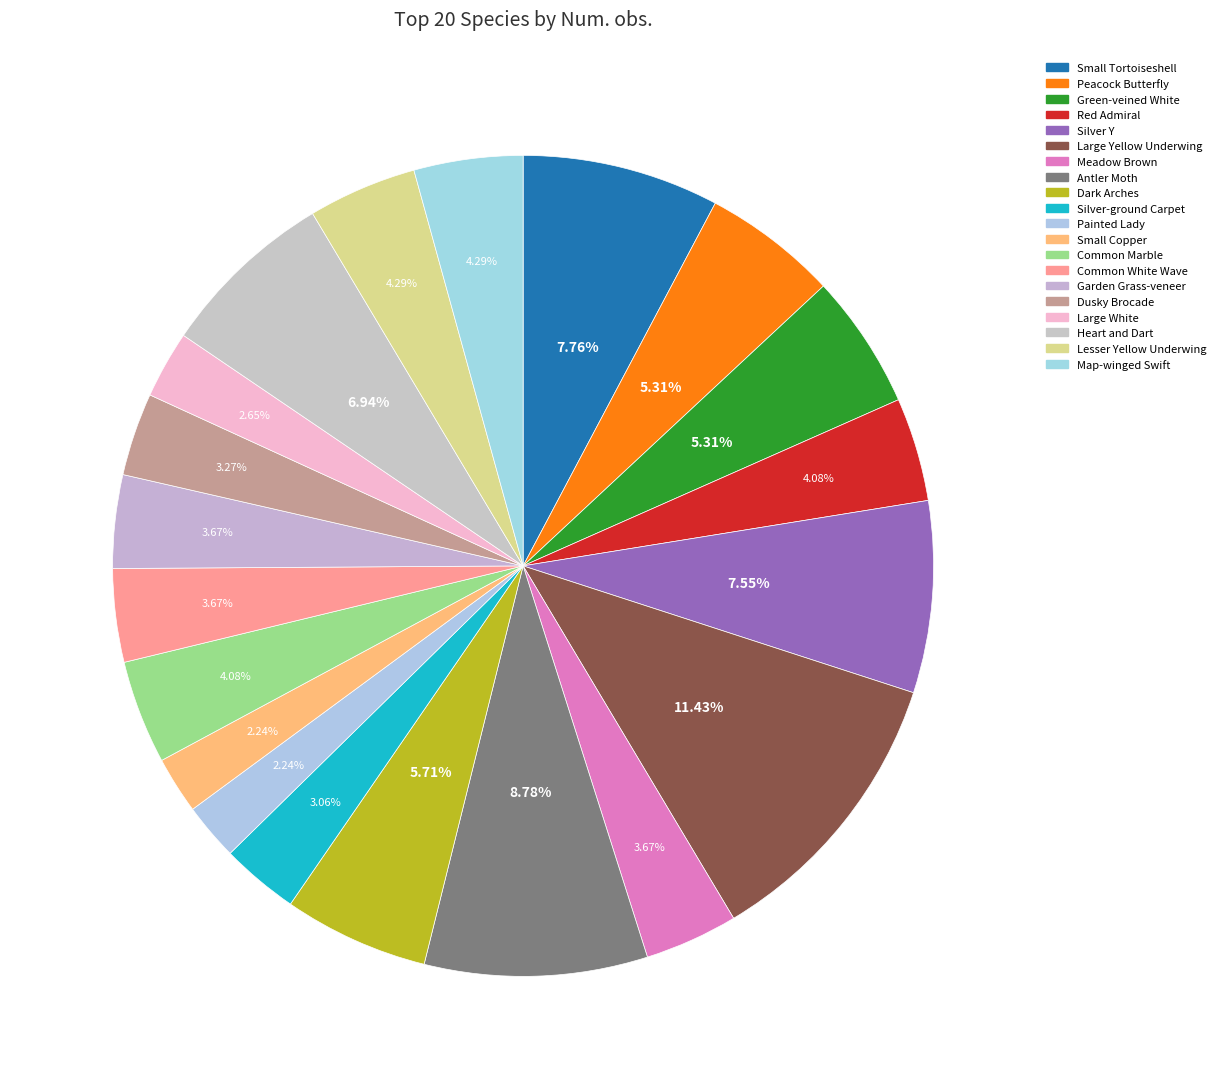

Is it true that Silver-ground Carpet is 3% of the pie?

True